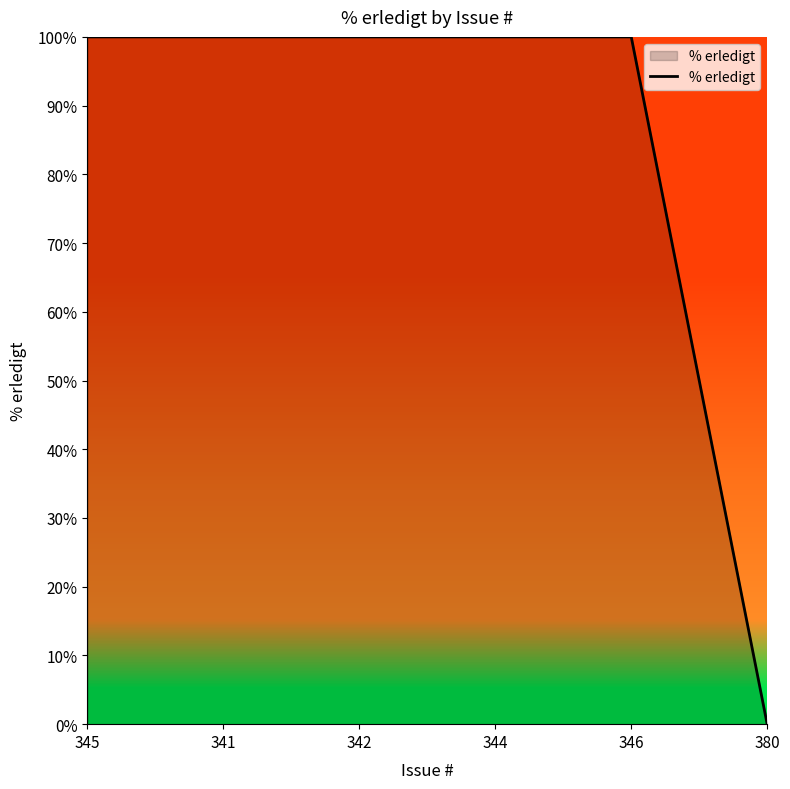

Is it true that the value at 380 is 58?

False